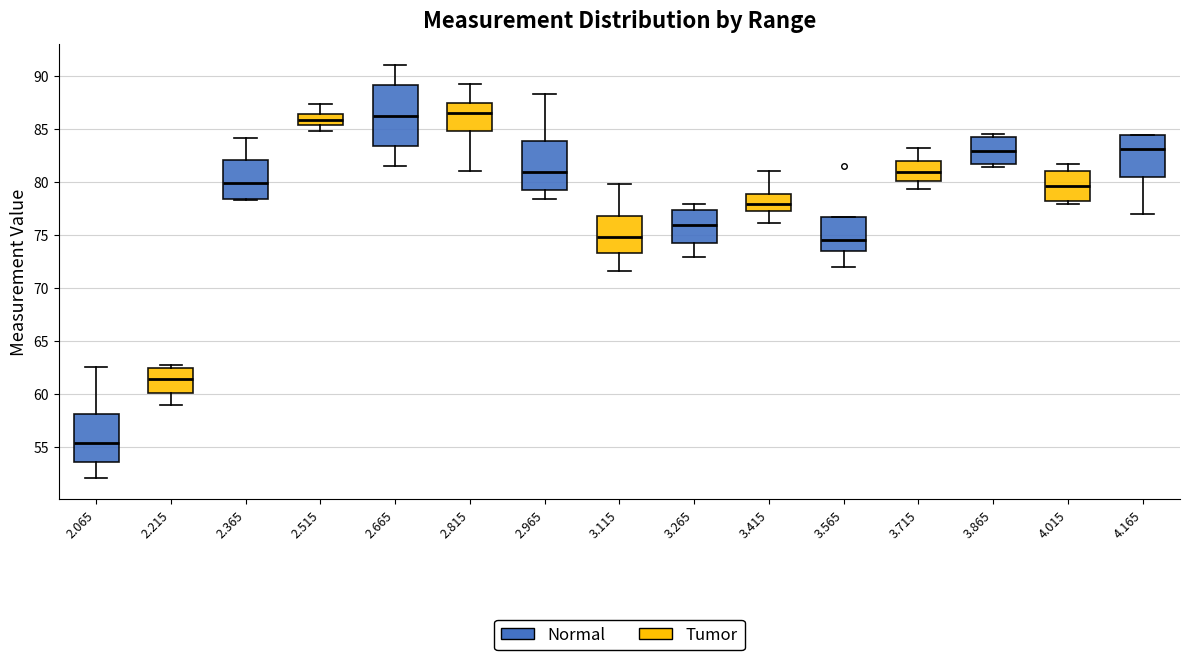

Comparing the boxes themselves (not the whiskers), which one is the tallest?

2.665